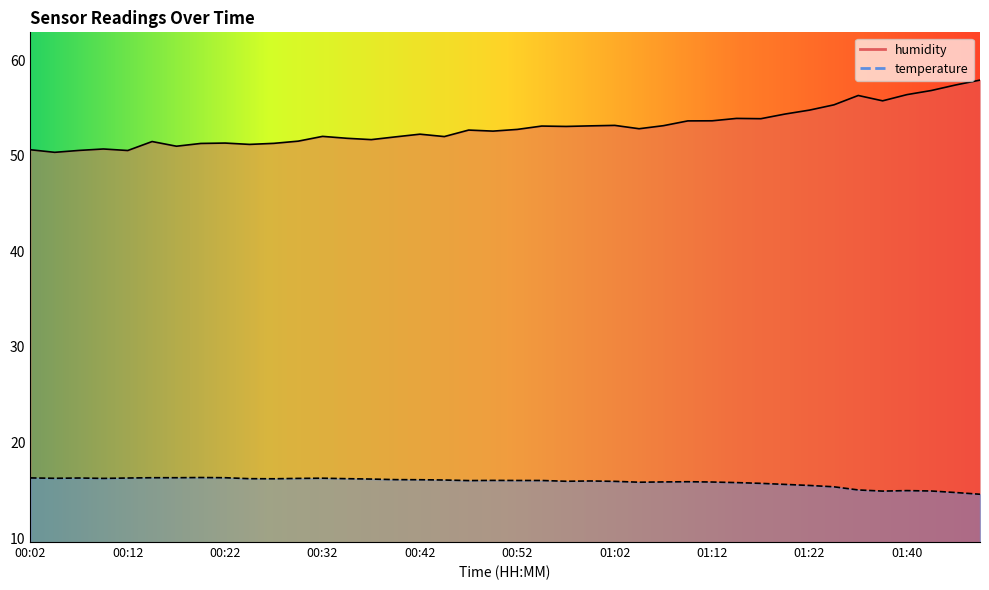

True or false: temperature and humidity cross at least once.

False